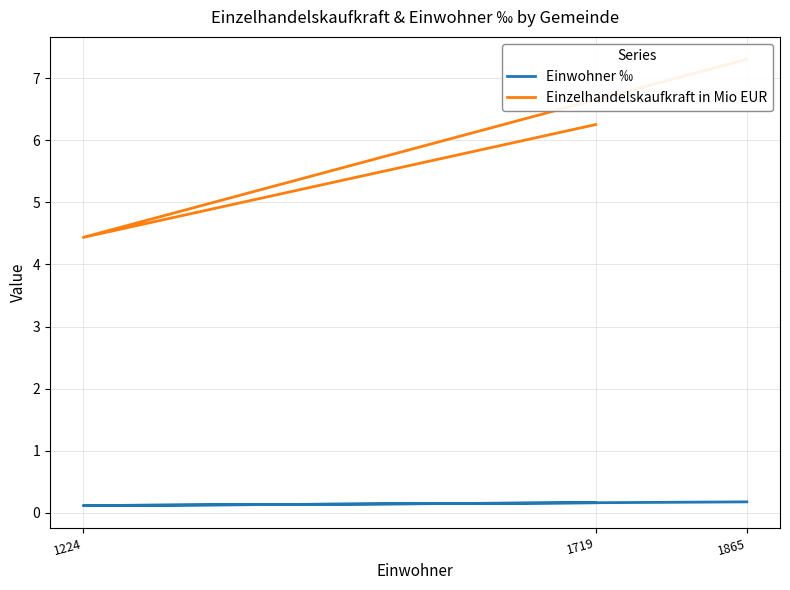

The Einzelhandelskaufkraft in Mio EUR series shows 6.3 at 1719. True or false?

True